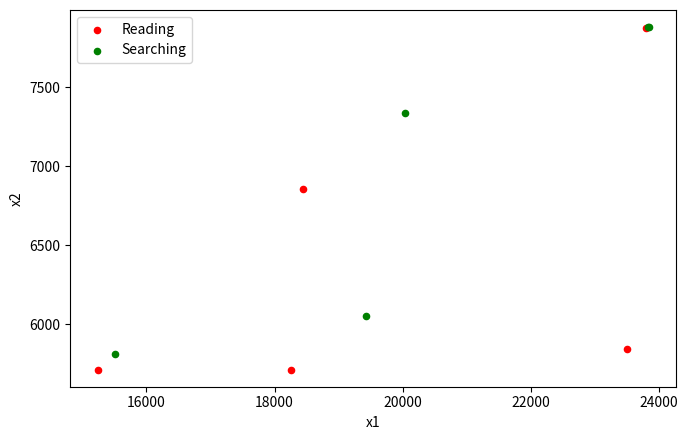

Which series has the widest spread of Y values?

Reading